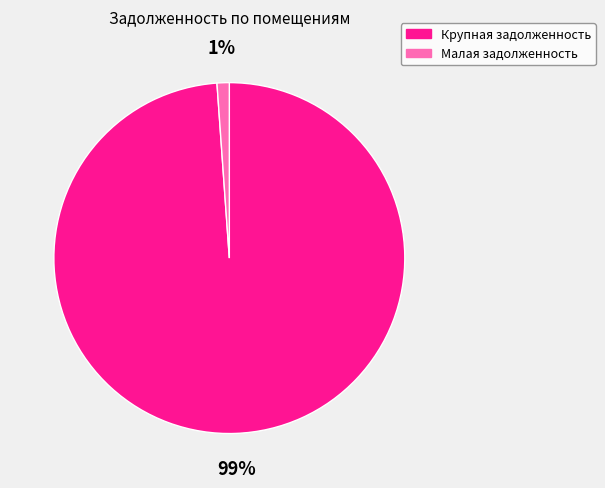

True or false: Крупная задолженность accounts for 89% of the total.

False